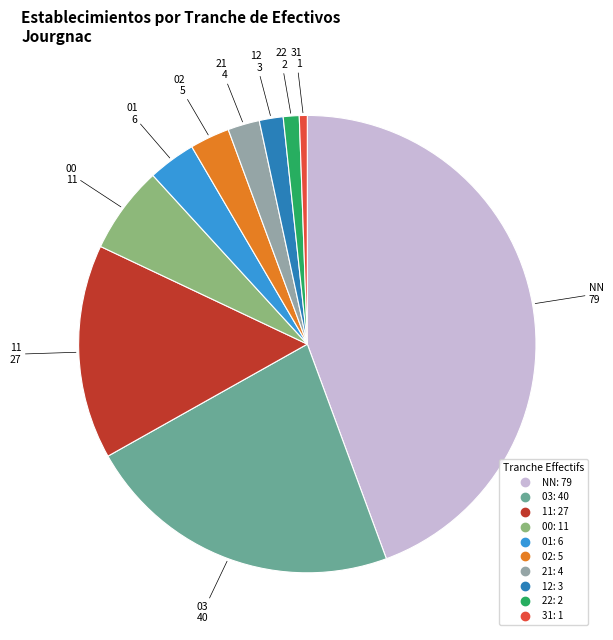

Is 02 the majority of the pie?

No